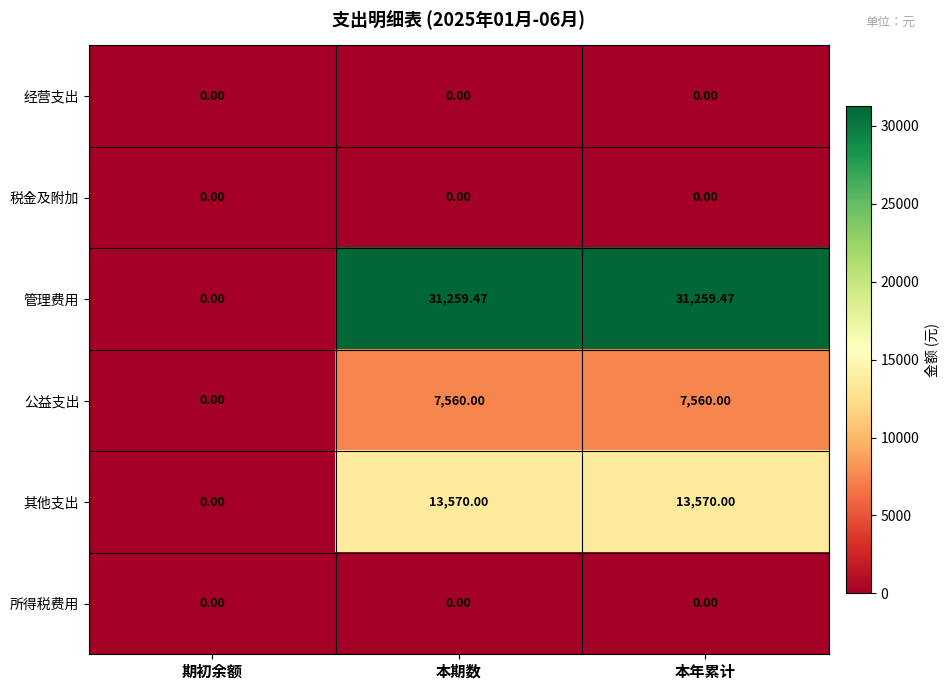

At which label does 公益支出 reach its minimum?

期初余额